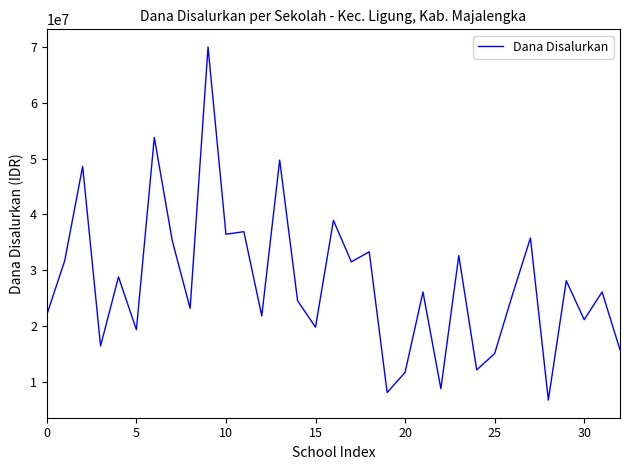

What is the minimum value shown in the chart?

6750000